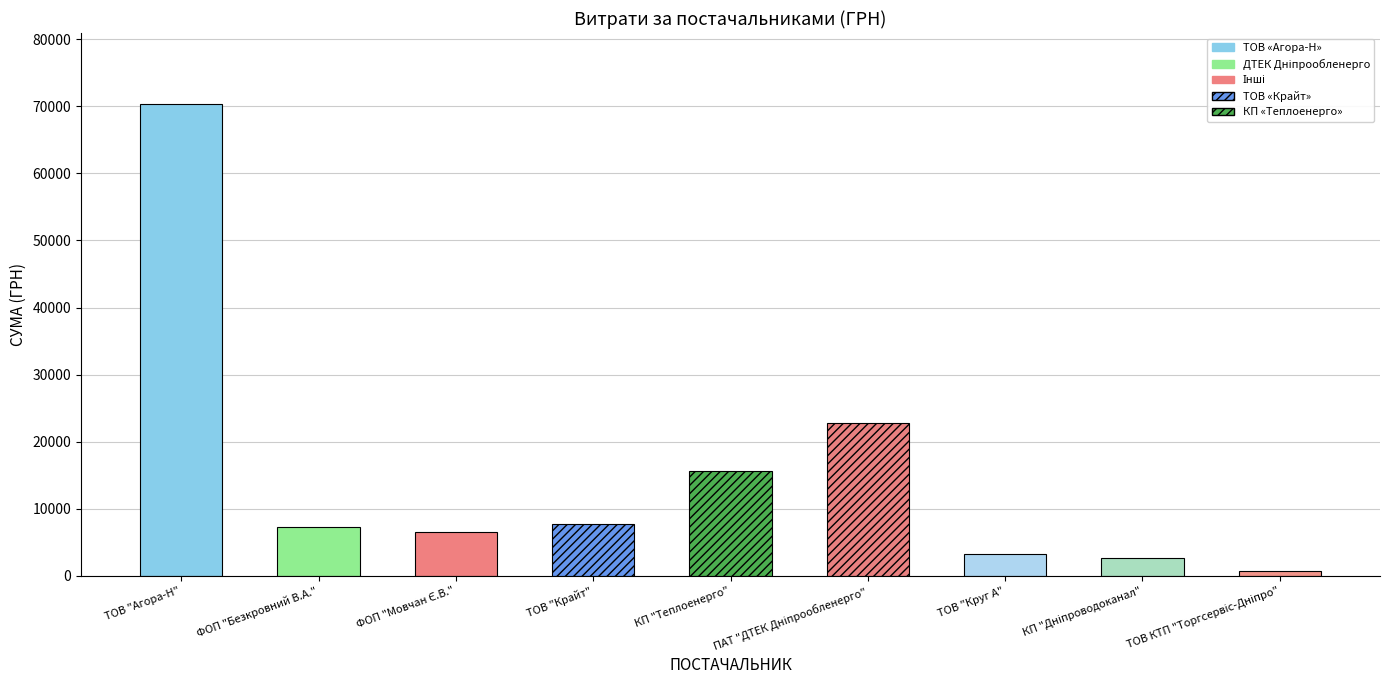

What is the minimum value shown in the chart?

715.5